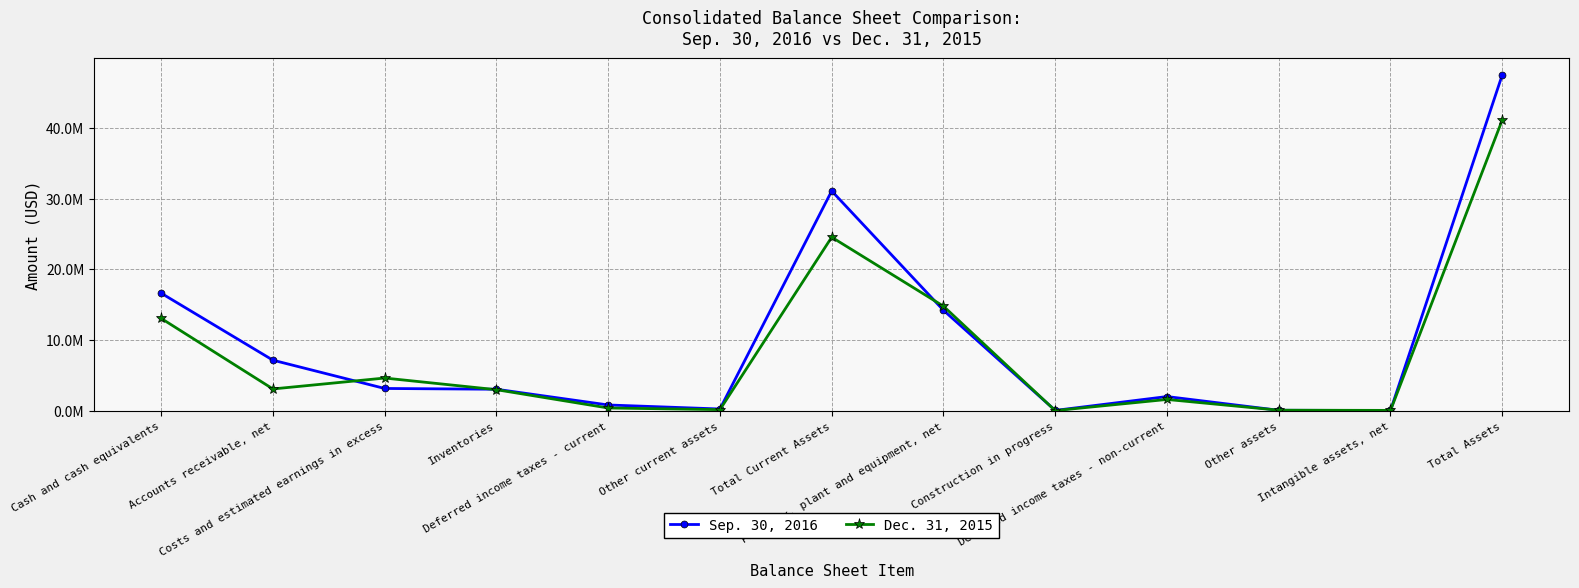

What are all the series names shown in the legend?

Sep. 30, 2016, Dec. 31, 2015